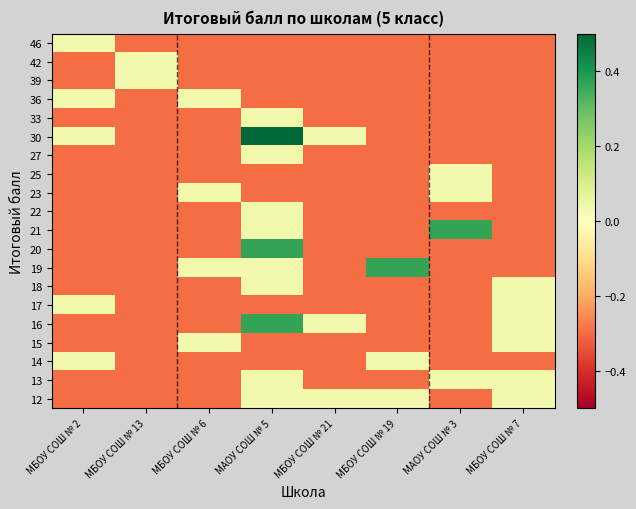

Reading left to right, extract all data points from this chart.

46: МБОУ СОШ № 2=0.0	МБОУ СОШ № 13=-0.3	МБОУ СОШ № 6=-0.3	МАОУ СОШ № 5=-0.3	МБОУ СОШ № 21=-0.3	МБОУ СОШ № 19=-0.3	МАОУ СОШ № 3=-0.3	МБОУ СОШ № 7=-0.3
42: МБОУ СОШ № 2=-0.3	МБОУ СОШ № 13=0.0	МБОУ СОШ № 6=-0.3	МАОУ СОШ № 5=-0.3	МБОУ СОШ № 21=-0.3	МБОУ СОШ № 19=-0.3	МАОУ СОШ № 3=-0.3	МБОУ СОШ № 7=-0.3
39: МБОУ СОШ № 2=-0.3	МБОУ СОШ № 13=0.0	МБОУ СОШ № 6=-0.3	МАОУ СОШ № 5=-0.3	МБОУ СОШ № 21=-0.3	МБОУ СОШ № 19=-0.3	МАОУ СОШ № 3=-0.3	МБОУ СОШ № 7=-0.3
36: МБОУ СОШ № 2=0.0	МБОУ СОШ № 13=-0.3	МБОУ СОШ № 6=0.0	МАОУ СОШ № 5=-0.3	МБОУ СОШ № 21=-0.3	МБОУ СОШ № 19=-0.3	МАОУ СОШ № 3=-0.3	МБОУ СОШ № 7=-0.3
33: МБОУ СОШ № 2=-0.3	МБОУ СОШ № 13=-0.3	МБОУ СОШ № 6=-0.3	МАОУ СОШ № 5=0.0	МБОУ СОШ № 21=-0.3	МБОУ СОШ № 19=-0.3	МАОУ СОШ № 3=-0.3	МБОУ СОШ № 7=-0.3
30: МБОУ СОШ № 2=0.0	МБОУ СОШ № 13=-0.3	МБОУ СОШ № 6=-0.3	МАОУ СОШ № 5=0.7	МБОУ СОШ № 21=0.0	МБОУ СОШ № 19=-0.3	МАОУ СОШ № 3=-0.3	МБОУ СОШ № 7=-0.3
27: МБОУ СОШ № 2=-0.3	МБОУ СОШ № 13=-0.3	МБОУ СОШ № 6=-0.3	МАОУ СОШ № 5=0.0	МБОУ СОШ № 21=-0.3	МБОУ СОШ № 19=-0.3	МАОУ СОШ № 3=-0.3	МБОУ СОШ № 7=-0.3
25: МБОУ СОШ № 2=-0.3	МБОУ СОШ № 13=-0.3	МБОУ СОШ № 6=-0.3	МАОУ СОШ № 5=-0.3	МБОУ СОШ № 21=-0.3	МБОУ СОШ № 19=-0.3	МАОУ СОШ № 3=0.0	МБОУ СОШ № 7=-0.3
23: МБОУ СОШ № 2=-0.3	МБОУ СОШ № 13=-0.3	МБОУ СОШ № 6=0.0	МАОУ СОШ № 5=-0.3	МБОУ СОШ № 21=-0.3	МБОУ СОШ № 19=-0.3	МАОУ СОШ № 3=0.0	МБОУ СОШ № 7=-0.3
22: МБОУ СОШ № 2=-0.3	МБОУ СОШ № 13=-0.3	МБОУ СОШ № 6=-0.3	МАОУ СОШ № 5=0.0	МБОУ СОШ № 21=-0.3	МБОУ СОШ № 19=-0.3	МАОУ СОШ № 3=-0.3	МБОУ СОШ № 7=-0.3
21: МБОУ СОШ № 2=-0.3	МБОУ СОШ № 13=-0.3	МБОУ СОШ № 6=-0.3	МАОУ СОШ № 5=0.0	МБОУ СОШ № 21=-0.3	МБОУ СОШ № 19=-0.3	МАОУ СОШ № 3=0.4	МБОУ СОШ № 7=-0.3
20: МБОУ СОШ № 2=-0.3	МБОУ СОШ № 13=-0.3	МБОУ СОШ № 6=-0.3	МАОУ СОШ № 5=0.4	МБОУ СОШ № 21=-0.3	МБОУ СОШ № 19=-0.3	МАОУ СОШ № 3=-0.3	МБОУ СОШ № 7=-0.3
19: МБОУ СОШ № 2=-0.3	МБОУ СОШ № 13=-0.3	МБОУ СОШ № 6=0.0	МАОУ СОШ № 5=0.0	МБОУ СОШ № 21=-0.3	МБОУ СОШ № 19=0.4	МАОУ СОШ № 3=-0.3	МБОУ СОШ № 7=-0.3
18: МБОУ СОШ № 2=-0.3	МБОУ СОШ № 13=-0.3	МБОУ СОШ № 6=-0.3	МАОУ СОШ № 5=0.0	МБОУ СОШ № 21=-0.3	МБОУ СОШ № 19=-0.3	МАОУ СОШ № 3=-0.3	МБОУ СОШ № 7=0.0
17: МБОУ СОШ № 2=0.0	МБОУ СОШ № 13=-0.3	МБОУ СОШ № 6=-0.3	МАОУ СОШ № 5=-0.3	МБОУ СОШ № 21=-0.3	МБОУ СОШ № 19=-0.3	МАОУ СОШ № 3=-0.3	МБОУ СОШ № 7=0.0
16: МБОУ СОШ № 2=-0.3	МБОУ СОШ № 13=-0.3	МБОУ СОШ № 6=-0.3	МАОУ СОШ № 5=0.4	МБОУ СОШ № 21=0.0	МБОУ СОШ № 19=-0.3	МАОУ СОШ № 3=-0.3	МБОУ СОШ № 7=0.0
15: МБОУ СОШ № 2=-0.3	МБОУ СОШ № 13=-0.3	МБОУ СОШ № 6=0.0	МАОУ СОШ № 5=-0.3	МБОУ СОШ № 21=-0.3	МБОУ СОШ № 19=-0.3	МАОУ СОШ № 3=-0.3	МБОУ СОШ № 7=0.0
14: МБОУ СОШ № 2=0.0	МБОУ СОШ № 13=-0.3	МБОУ СОШ № 6=-0.3	МАОУ СОШ № 5=-0.3	МБОУ СОШ № 21=-0.3	МБОУ СОШ № 19=0.0	МАОУ СОШ № 3=-0.3	МБОУ СОШ № 7=-0.3
13: МБОУ СОШ № 2=-0.3	МБОУ СОШ № 13=-0.3	МБОУ СОШ № 6=-0.3	МАОУ СОШ № 5=0.0	МБОУ СОШ № 21=-0.3	МБОУ СОШ № 19=-0.3	МАОУ СОШ № 3=0.0	МБОУ СОШ № 7=0.0
12: МБОУ СОШ № 2=-0.3	МБОУ СОШ № 13=-0.3	МБОУ СОШ № 6=-0.3	МАОУ СОШ № 5=0.0	МБОУ СОШ № 21=0.0	МБОУ СОШ № 19=0.0	МАОУ СОШ № 3=-0.3	МБОУ СОШ № 7=0.0